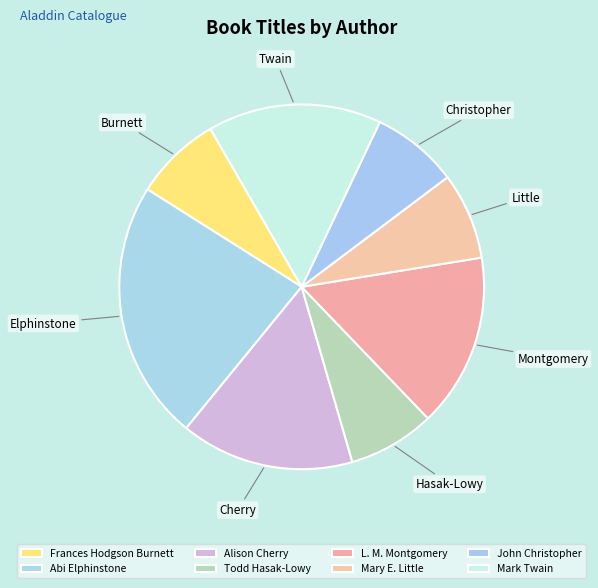

What percentage is NOT represented by L. M. Montgomery?

84.6%